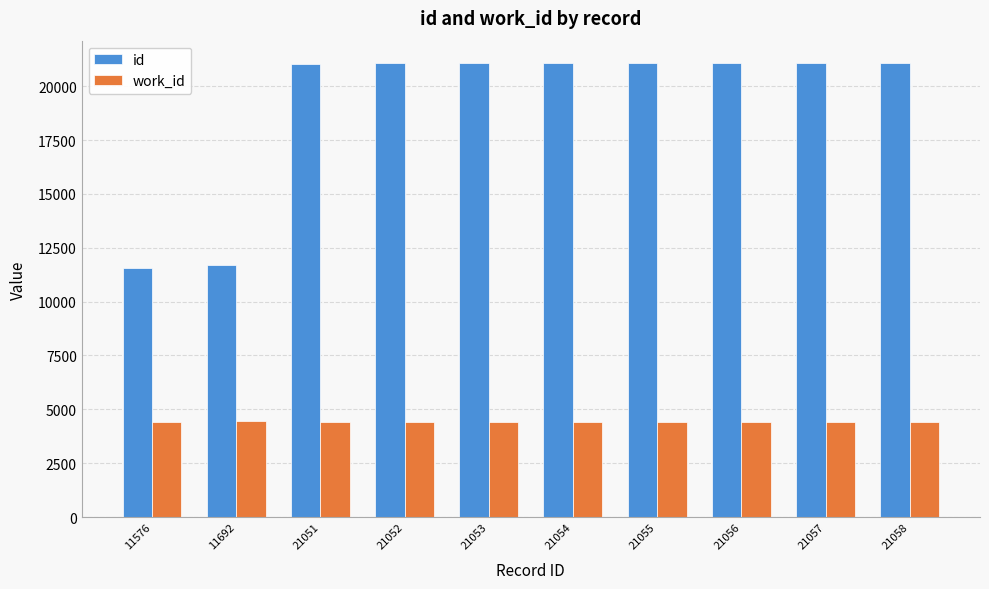

How many bars are there in total?

20